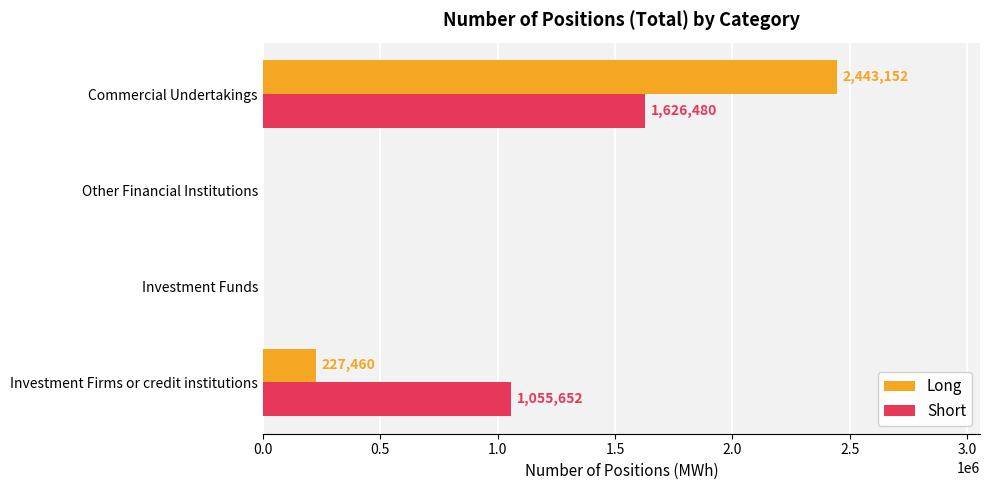

Is the value of Short at Commercial Undertakings greater than the value of Long at Investment Firms or credit institutions?

Yes